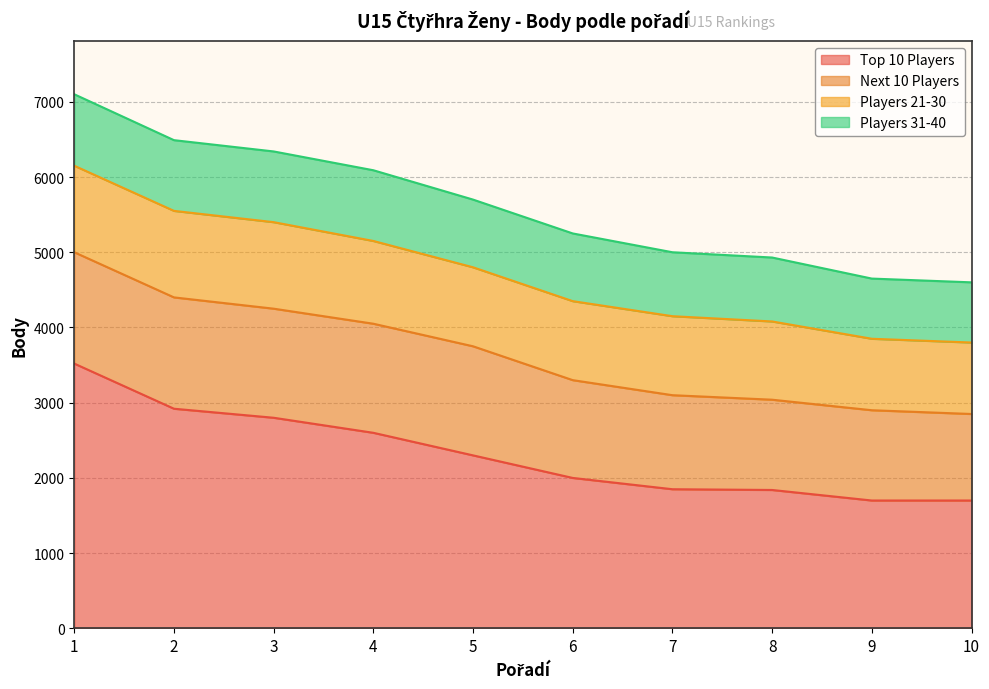

Does the chart have visible grid lines?

Yes